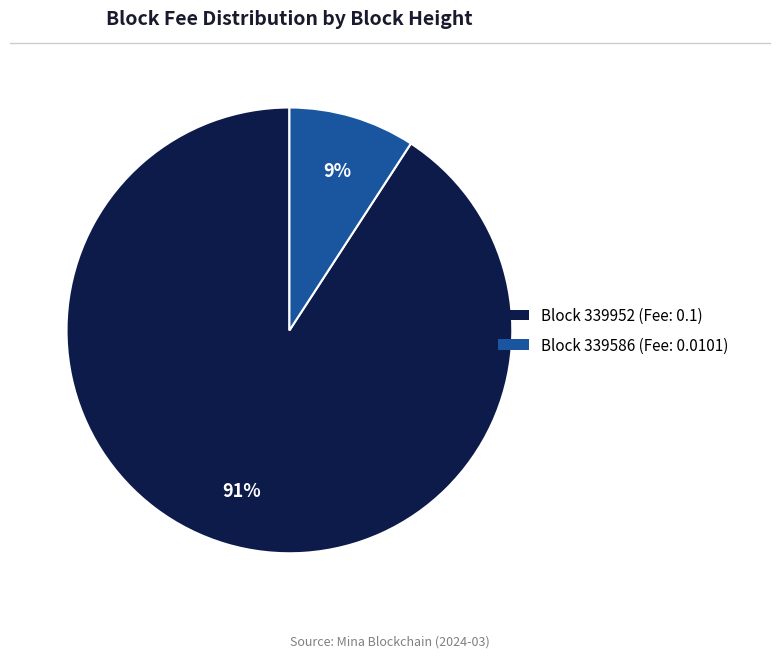

To the nearest percent, what is the average slice percentage?

50%